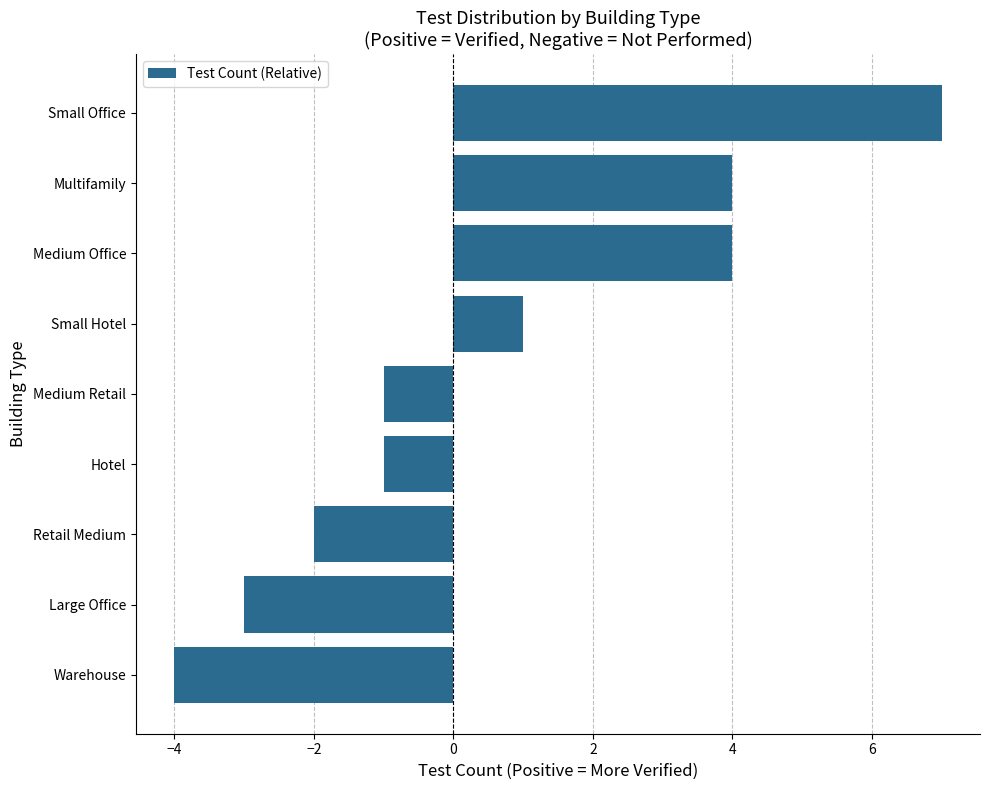

The value at Warehouse is -7. True or false?

False